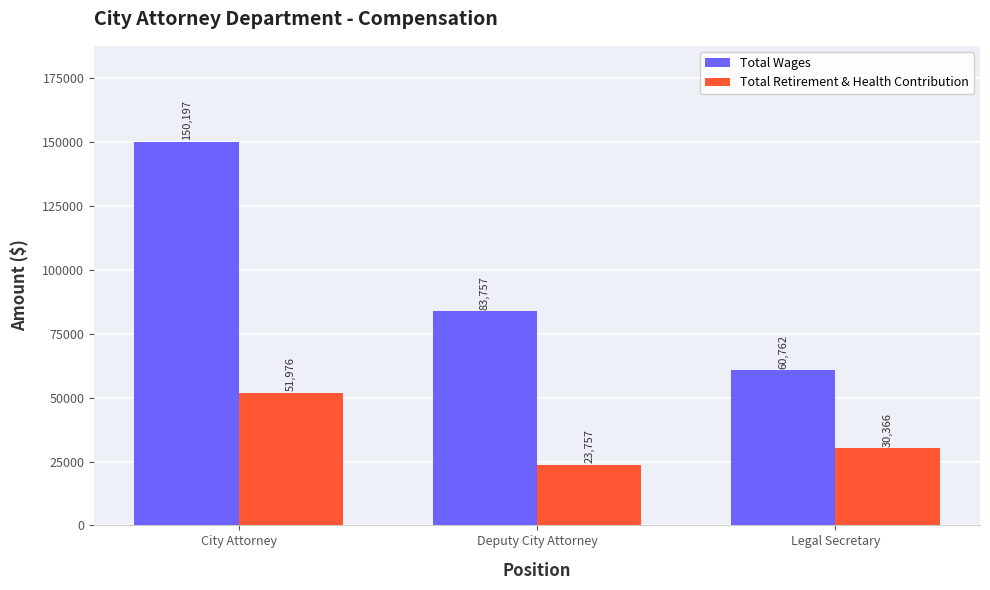

Which category has the highest value in the Total Wages series?

City Attorney